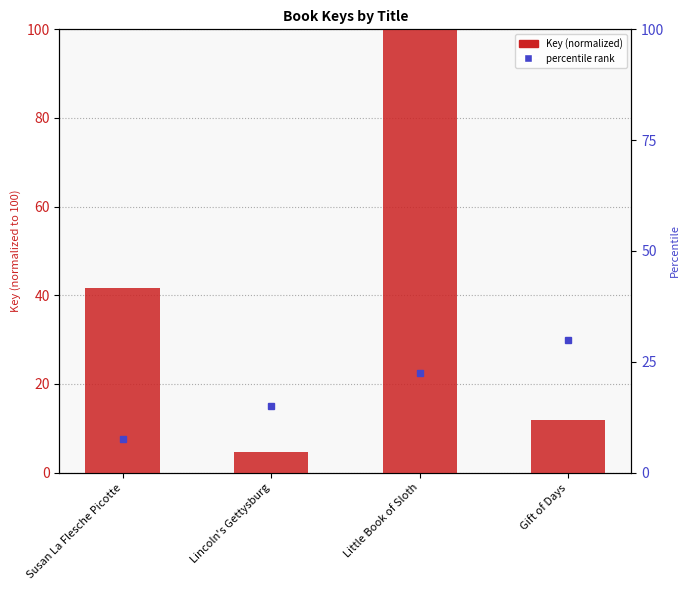

What is the minimum value shown in the chart?

4.7